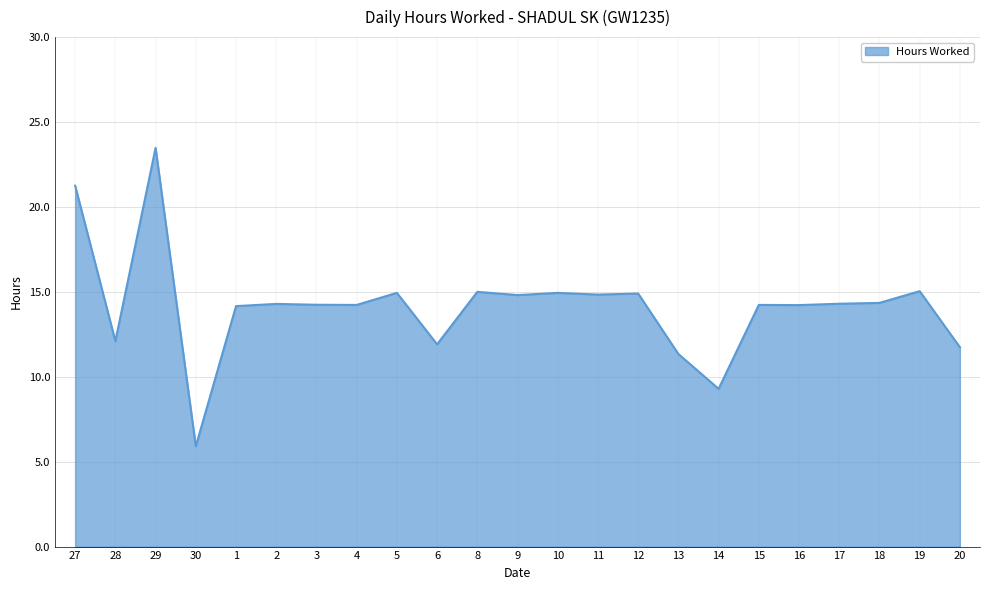

What is the average value?

14.2